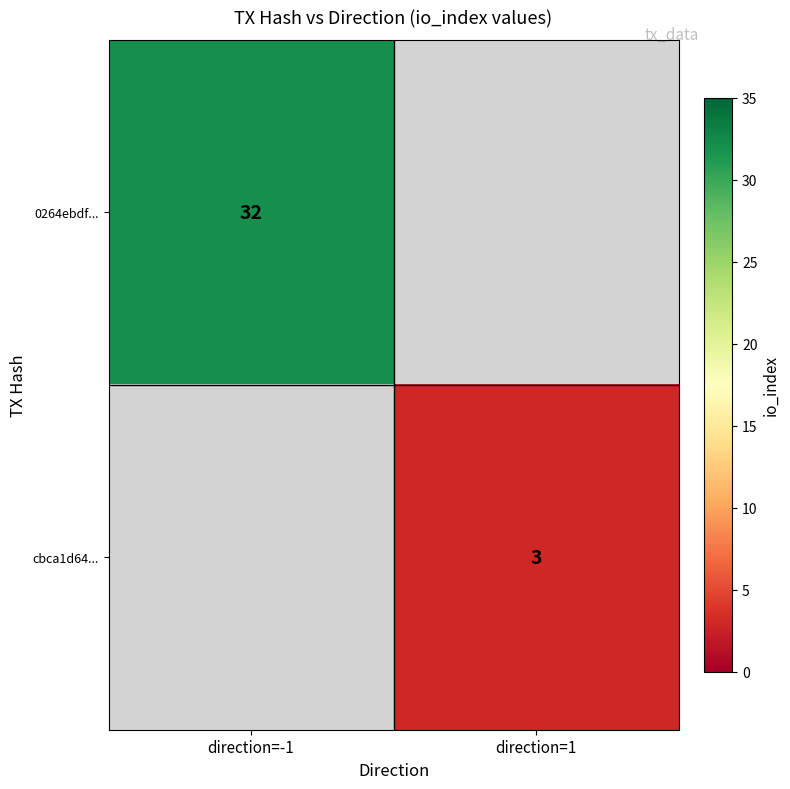

Is the value of 0264ebdf... at direction=-1 greater than the value of cbca1d64... at direction=1?

Yes